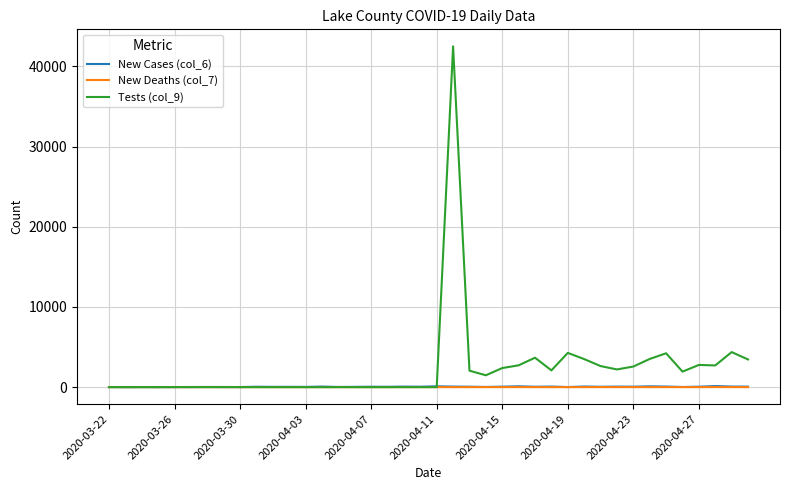

Which series has the largest total across all categories?

Tests (col_9)